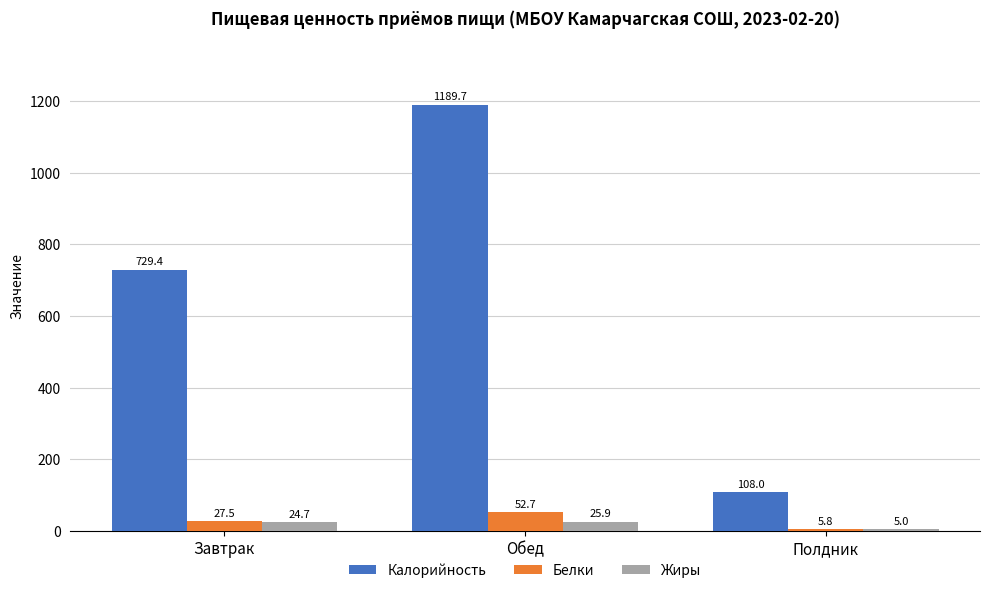

What are all the series names shown in the legend?

Калорийность, Белки, Жиры